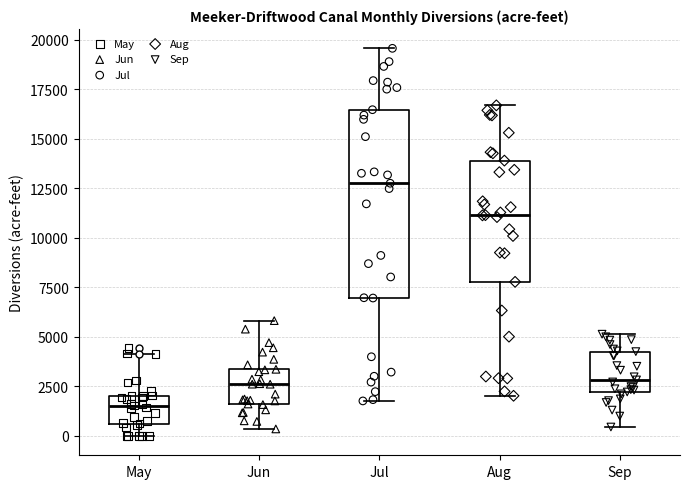

Which box has the lowest median line?

May